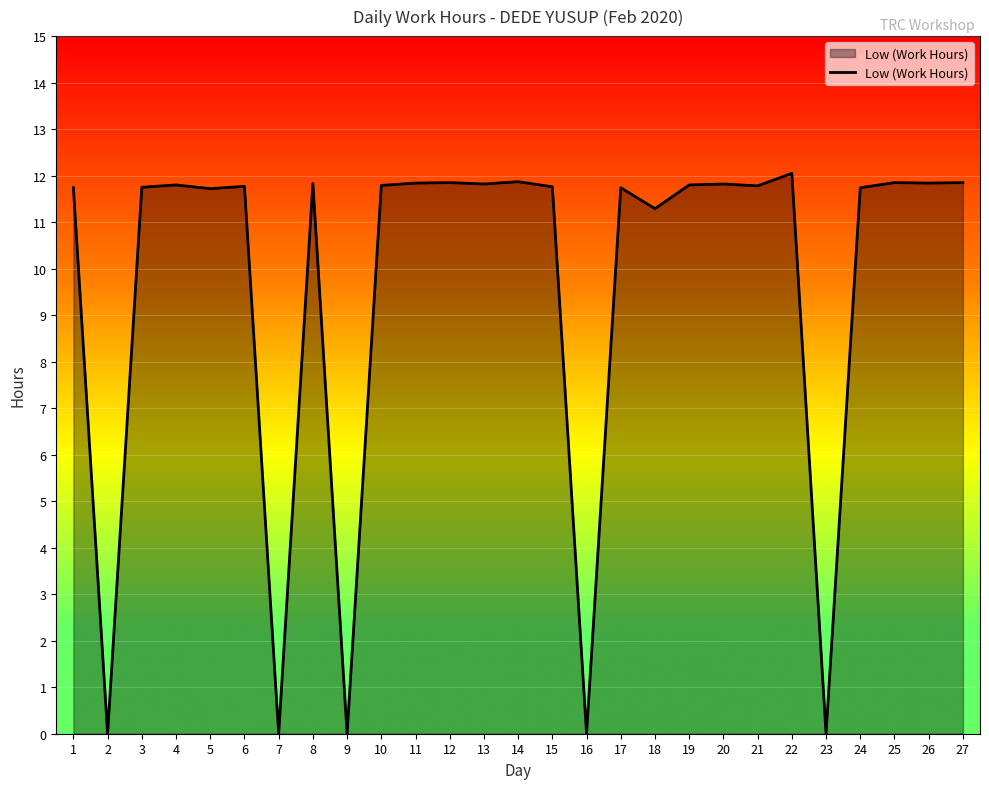

Which has a higher value, 9 or 24?

24